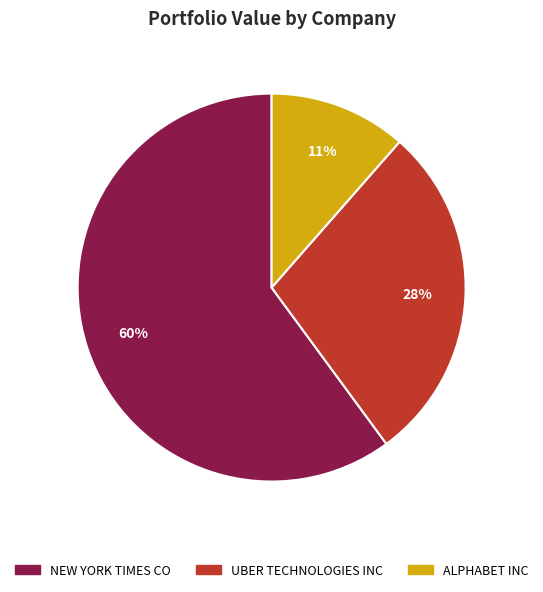

What is the largest slice in the pie chart?

NEW YORK TIMES CO